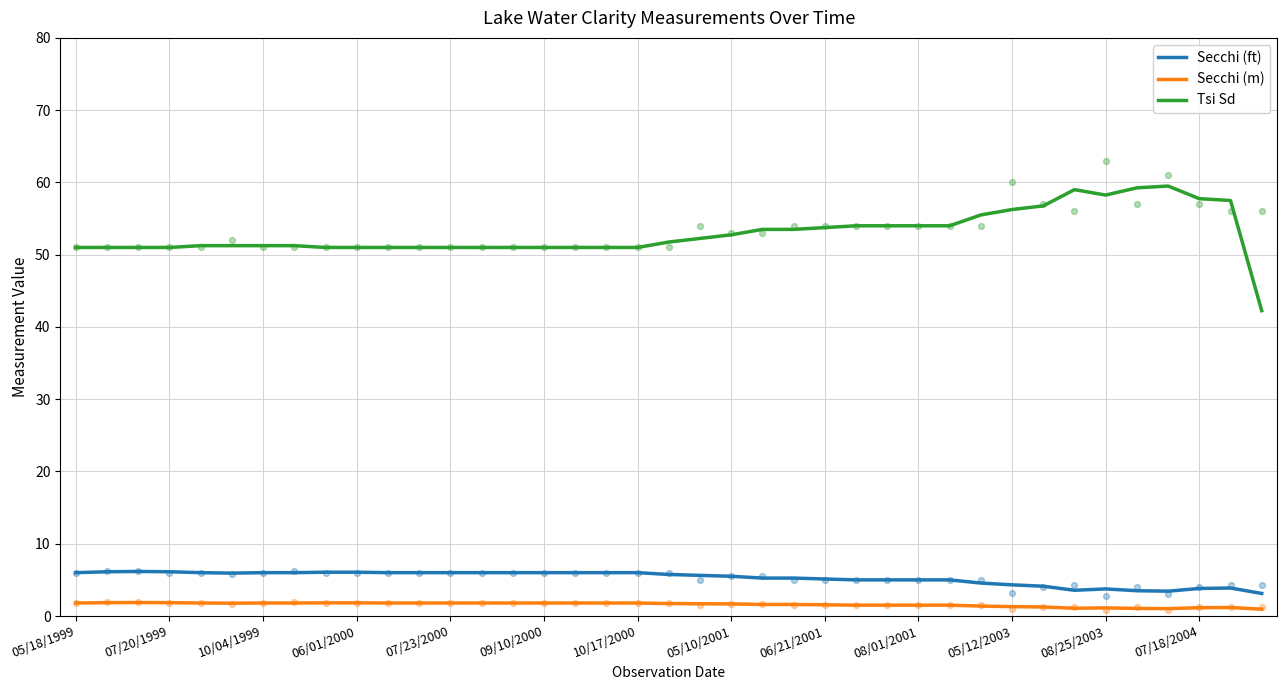

Which series reaches the maximum Y coordinate?

Tsi Sd